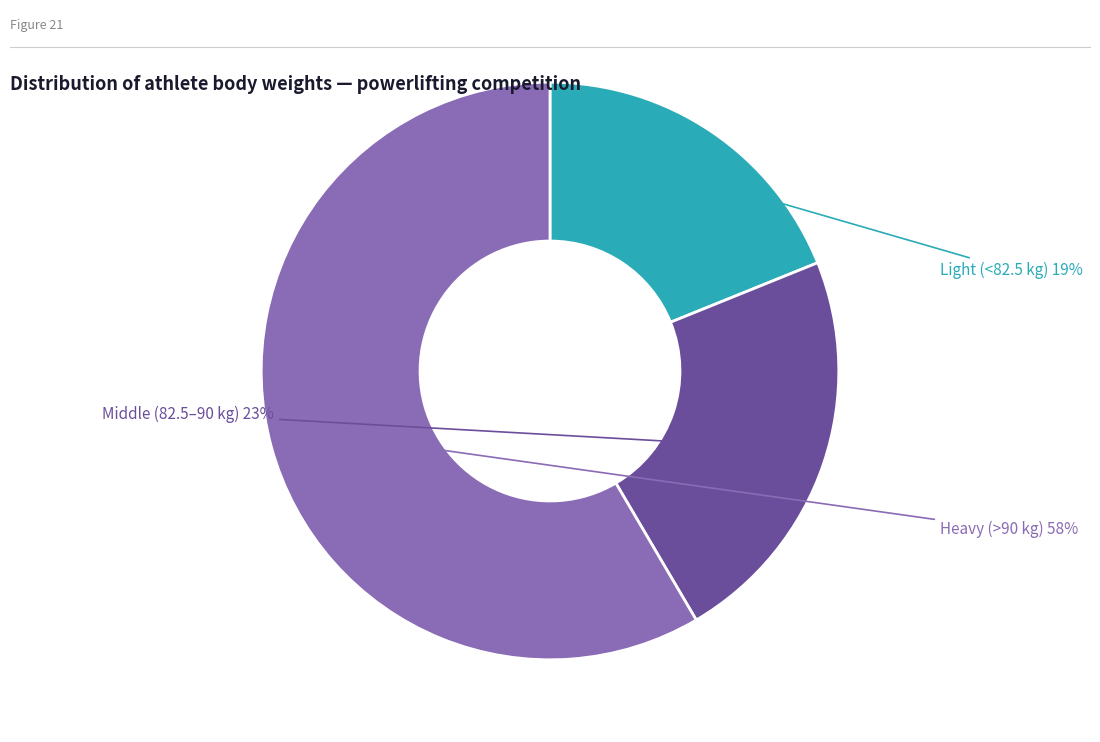

To the nearest percent, what is the average slice percentage?

33%